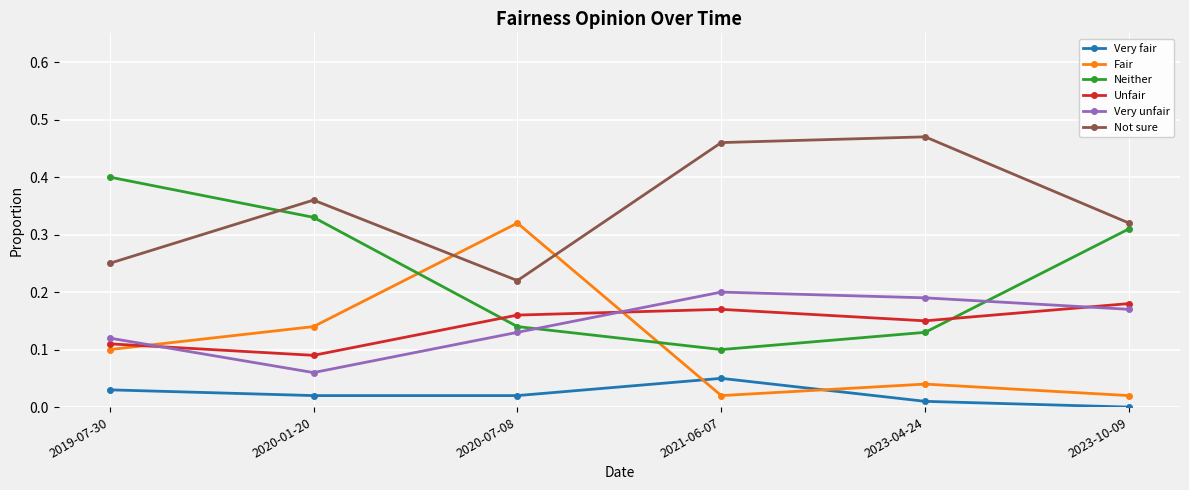

True or false: Unfair has more than 1 points higher than both neighbors.

False